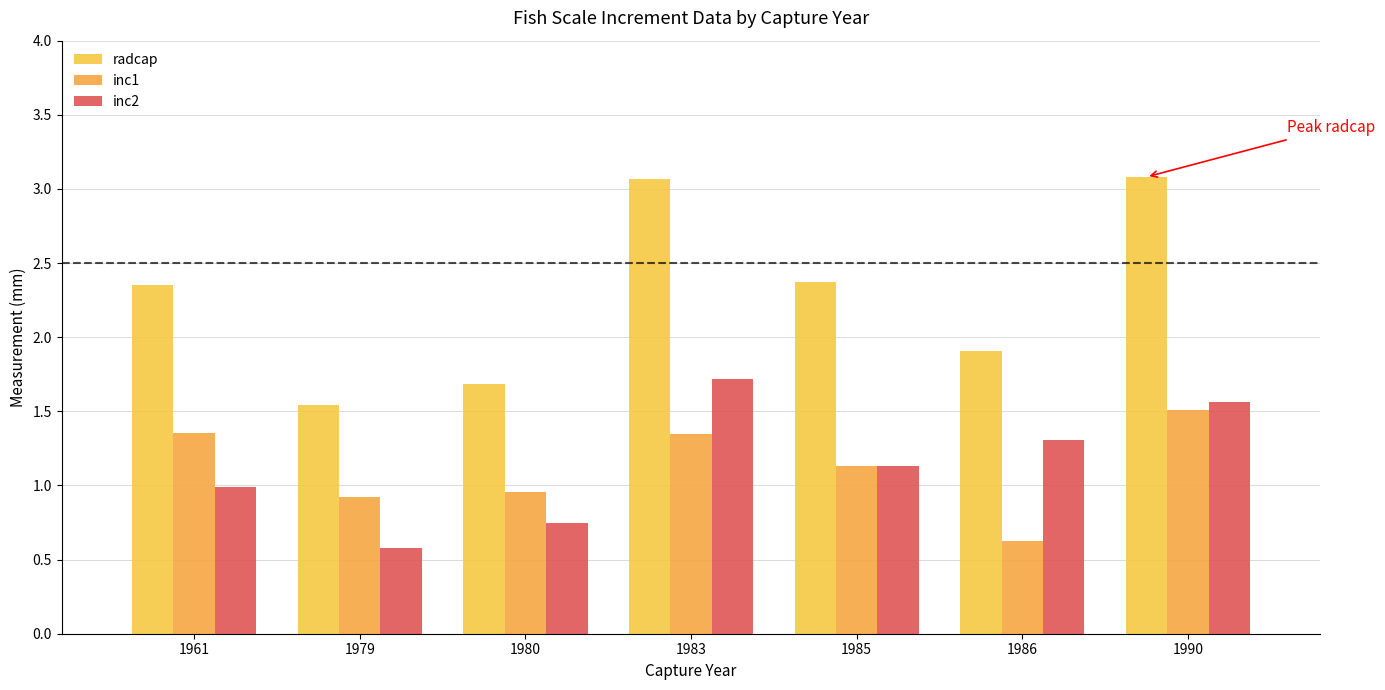

What value does the inc1 series have at 1985?

1.1